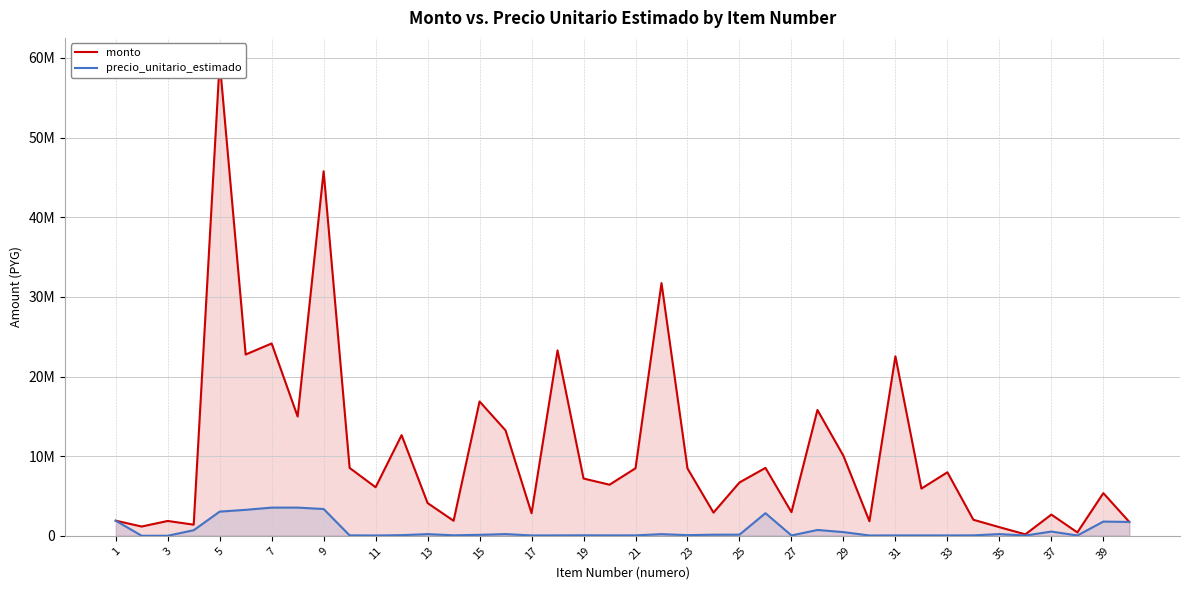

Does the chart have visible grid lines?

Yes